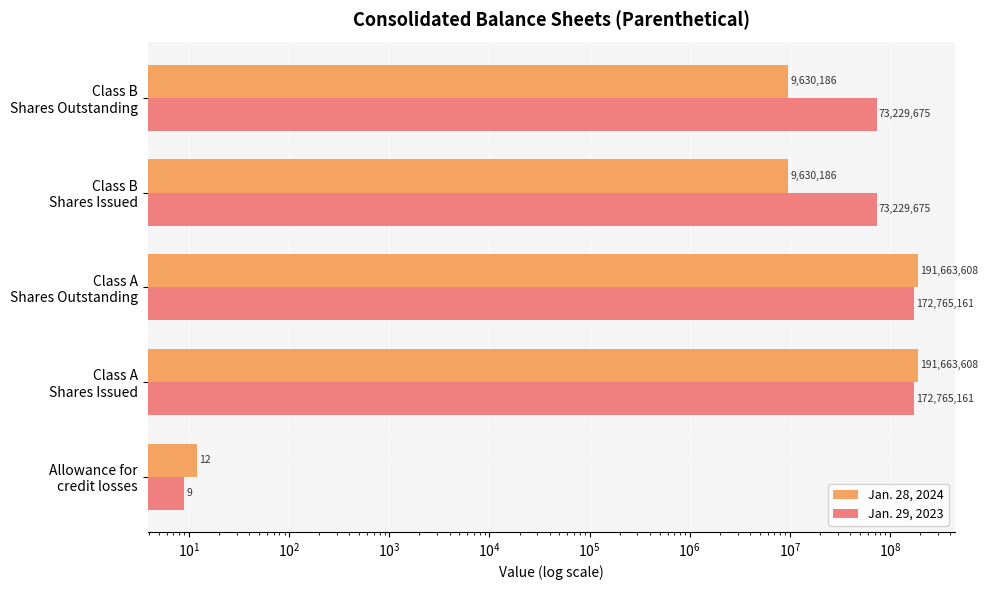

At how many categories does at least one series exceed 78360880?

2